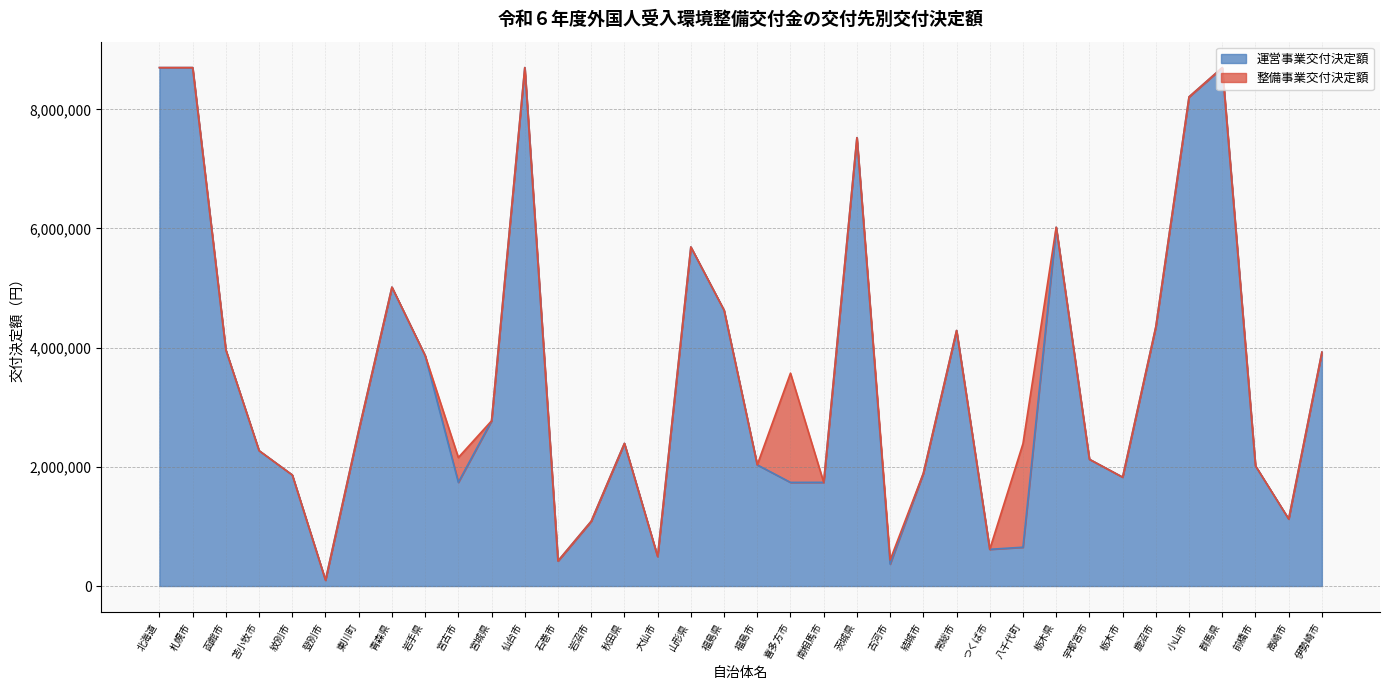

What is the sum of all values?

124170000